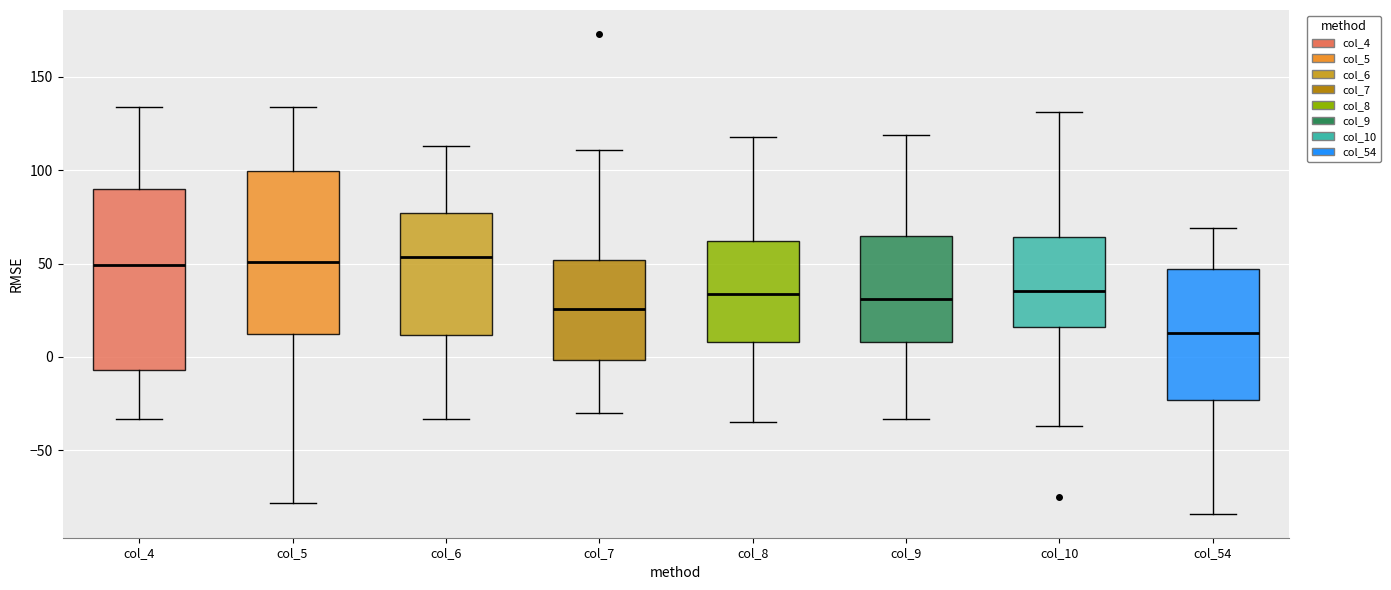

Where is the lower edge of the box for col_7 on the y-axis? The values are not printed on the chart, so give them approximately, as read against the axis.

0